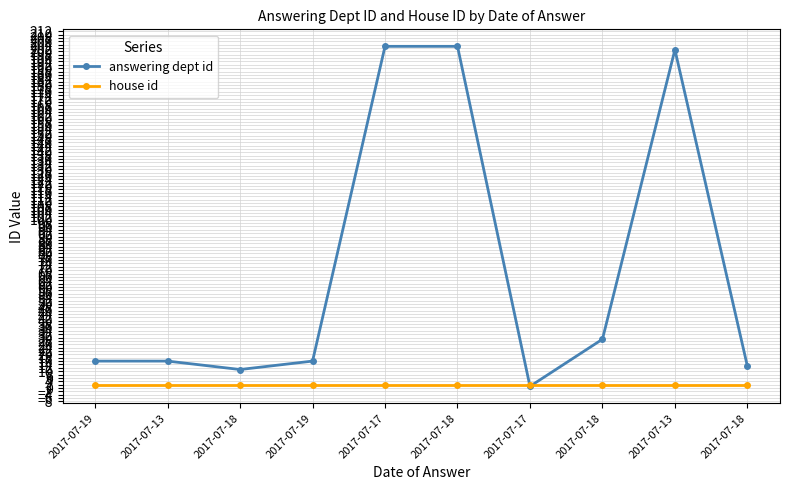

How many distinct data groups are displayed?

2